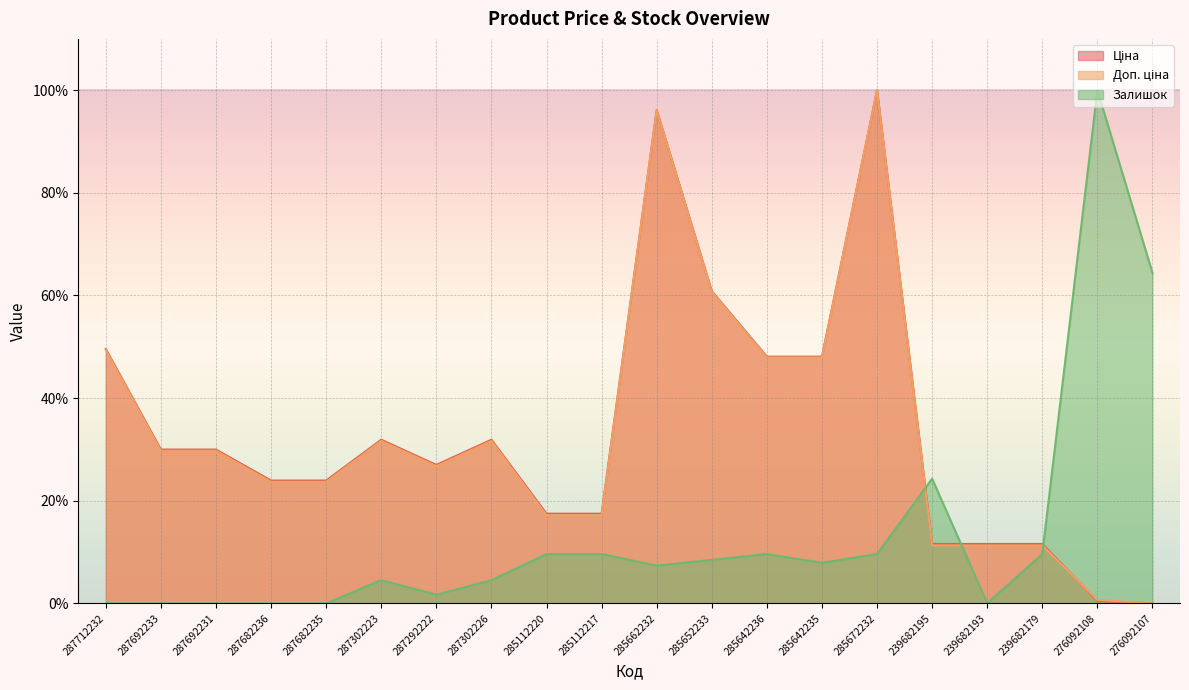

What are all the series names shown in the legend?

Ціна, Доп. ціна, Залишок